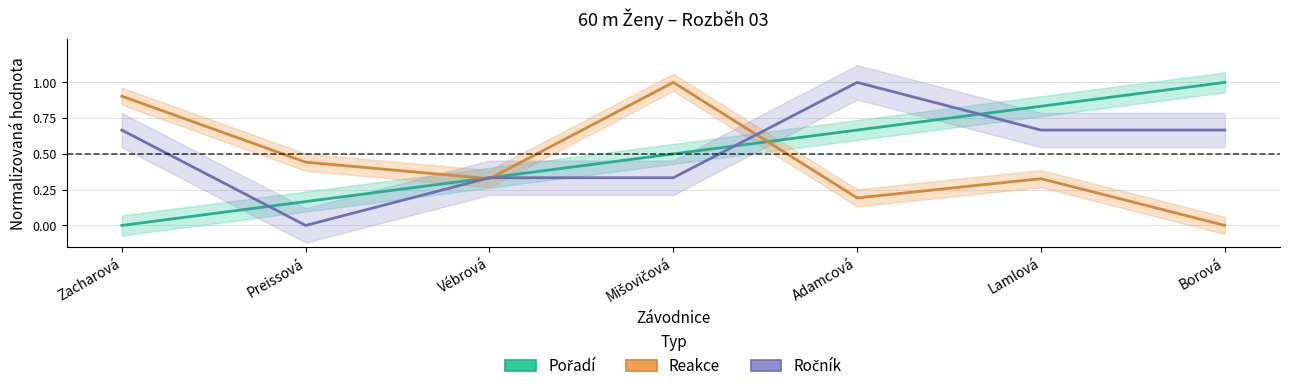

Does the chart have visible grid lines?

Yes